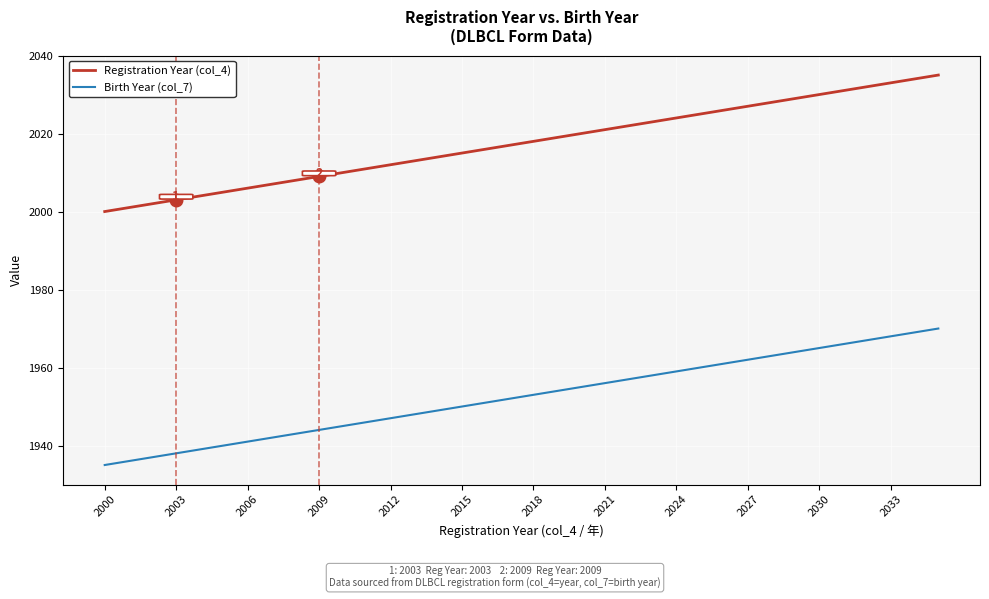

What is the highest value of the Birth Year (col_7) series?

1970